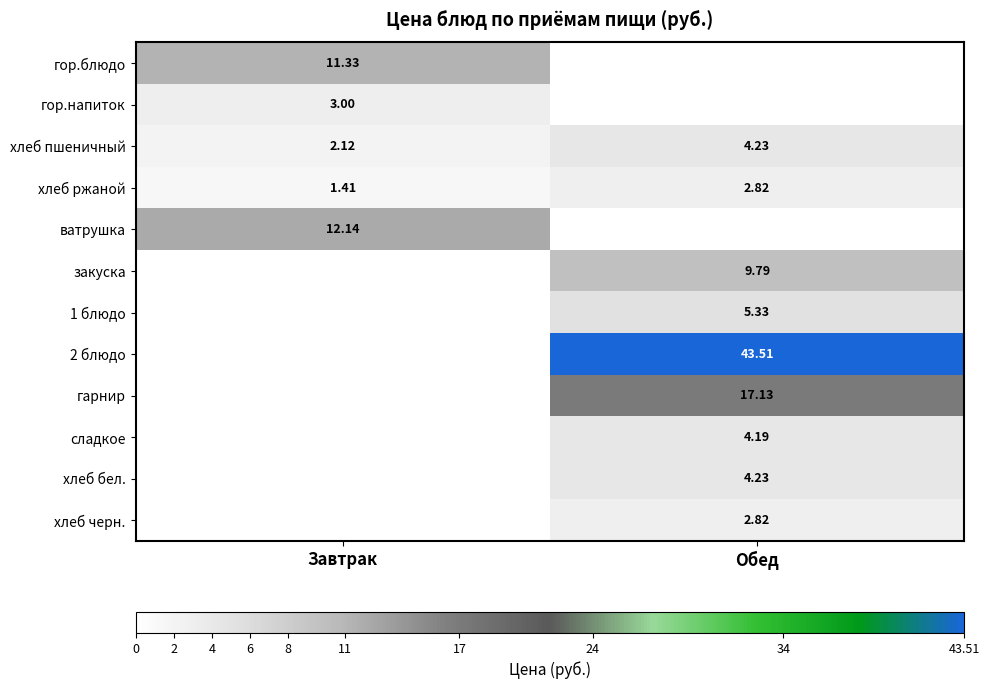

At which label does хлеб пшеничный first exceed 4?

Обед